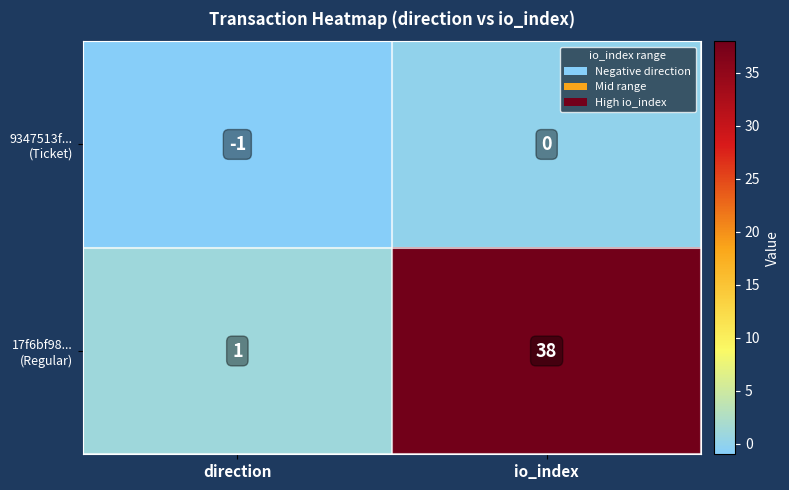

At which category is the sum across all series the highest?

io_index